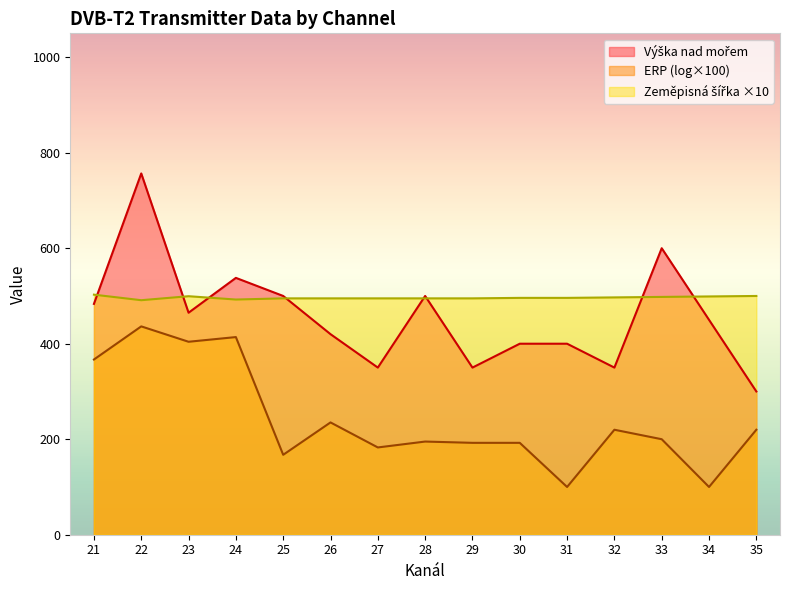

What is the minimum value shown in the chart?

100.0